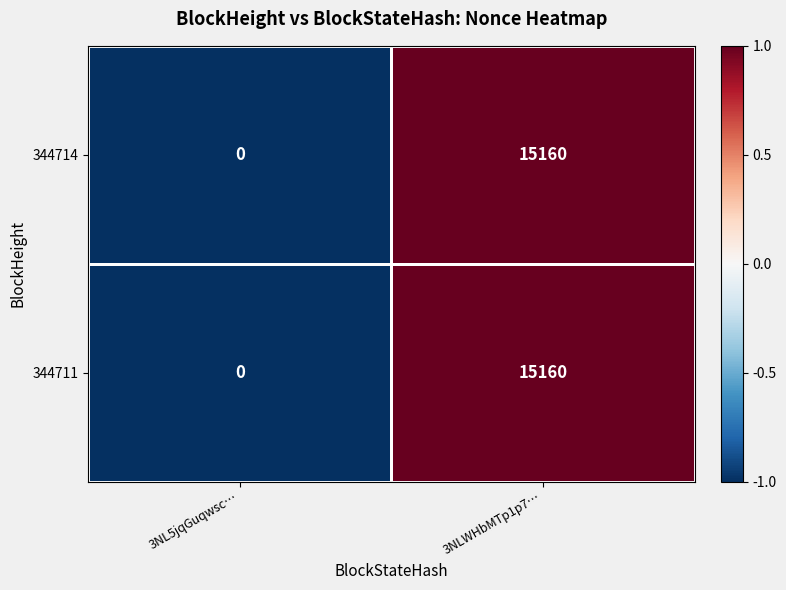

What is the highest value of the 344714 series?

15160